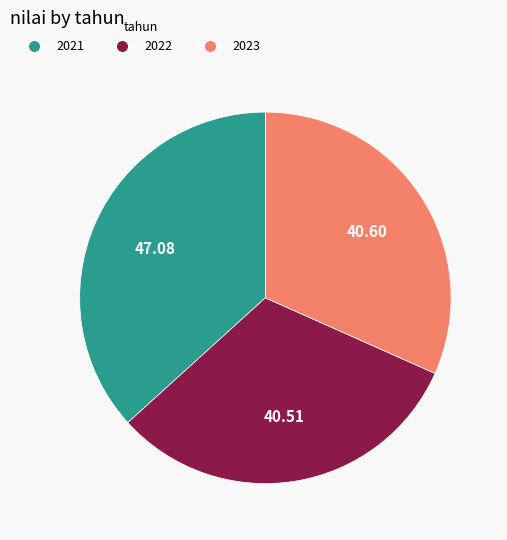

Does 2022 account for over 50% of the chart?

No